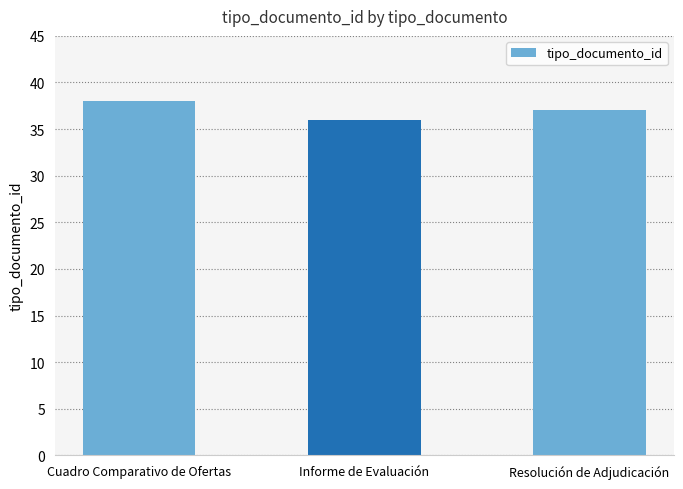

Count the number of categories in the chart.

3